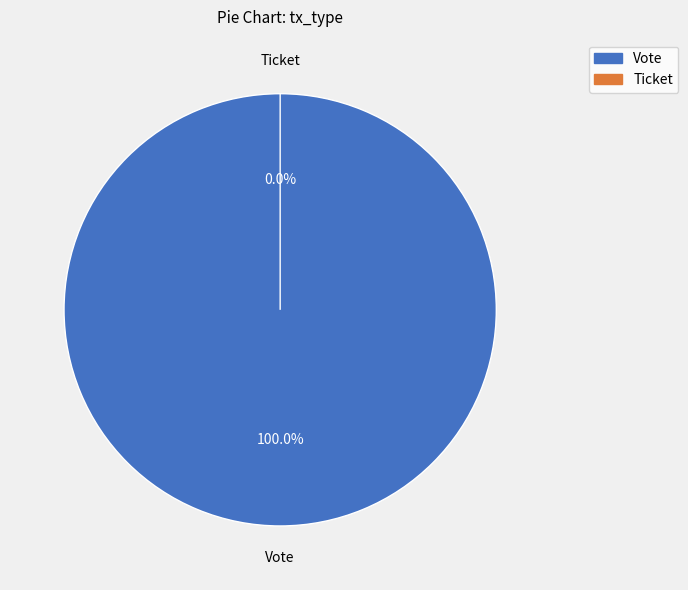

Count the number of slices in the pie.

2